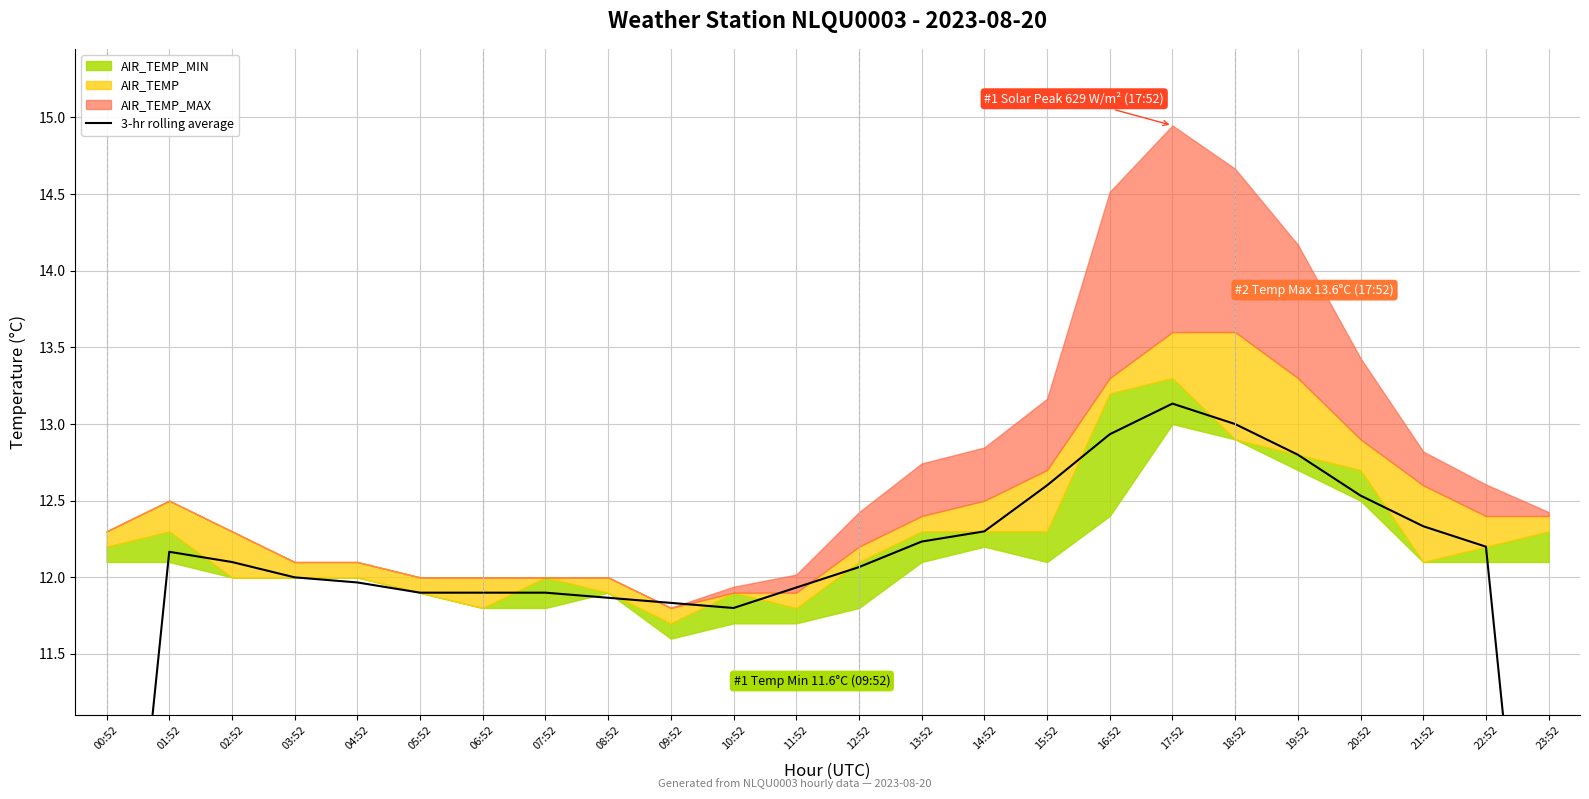

What is the sum of all values?

285.8